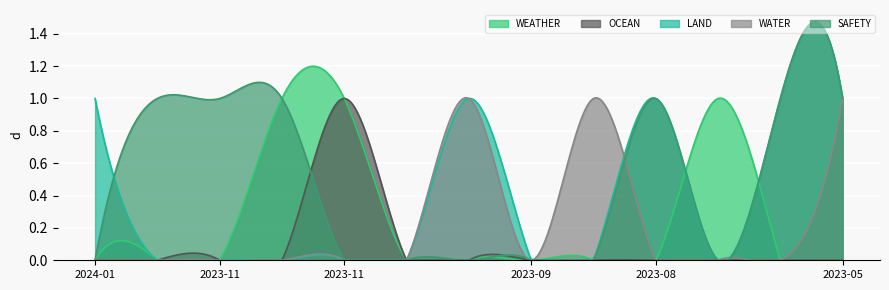

Which series has the widest spread of values?

SAFETY